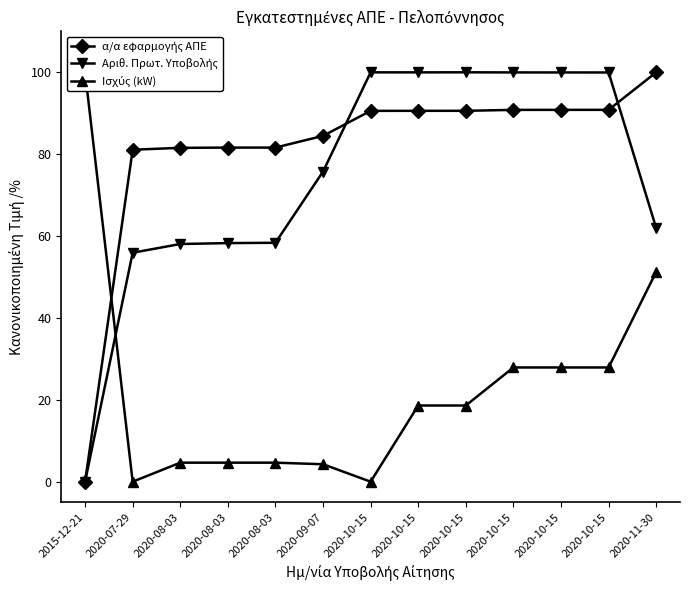

Where does the α/α εφαρμογής ΑΠΕ series first go above 90?

2020-10-15